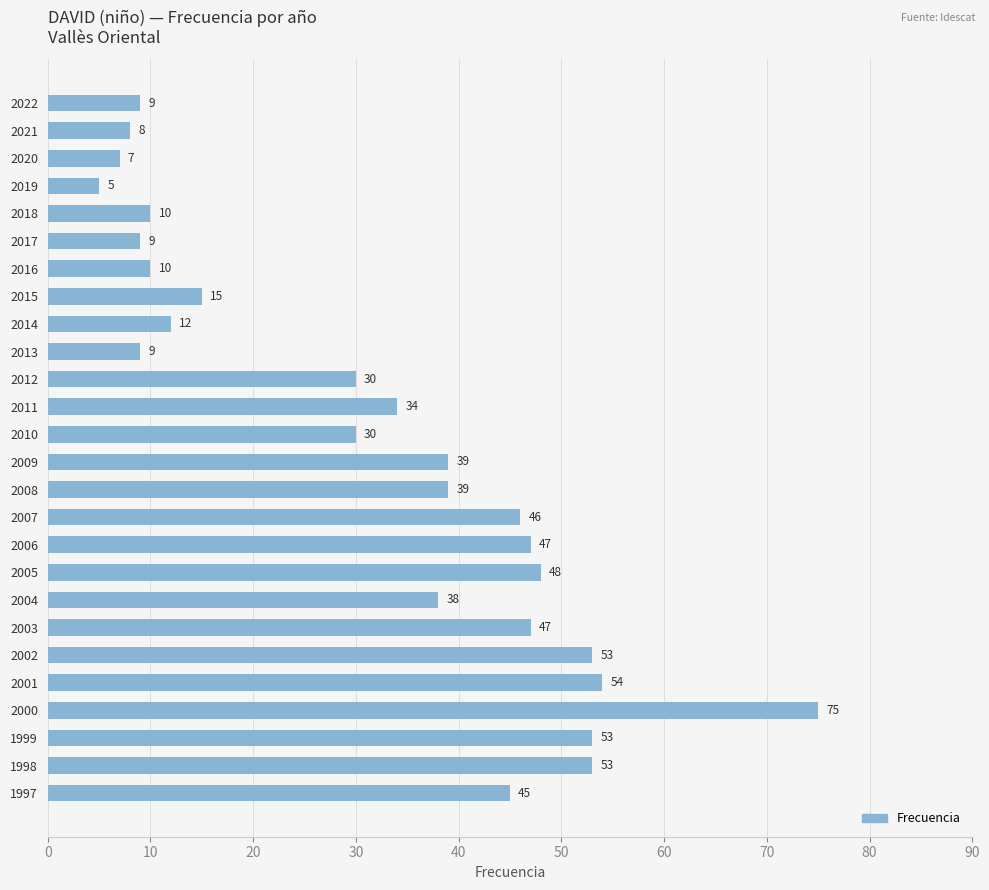

Reading top to bottom, list all the values displayed in this chart.

2022=9	2021=8	2020=7	2019=5	2018=10	2017=9	2016=10	2015=15	2014=12	2013=9	2012=30	2011=34	2010=30	2009=39	2008=39	2007=46	2006=47	2005=48	2004=38	2003=47	2002=53	2001=54	2000=75	1999=53	1998=53	1997=45